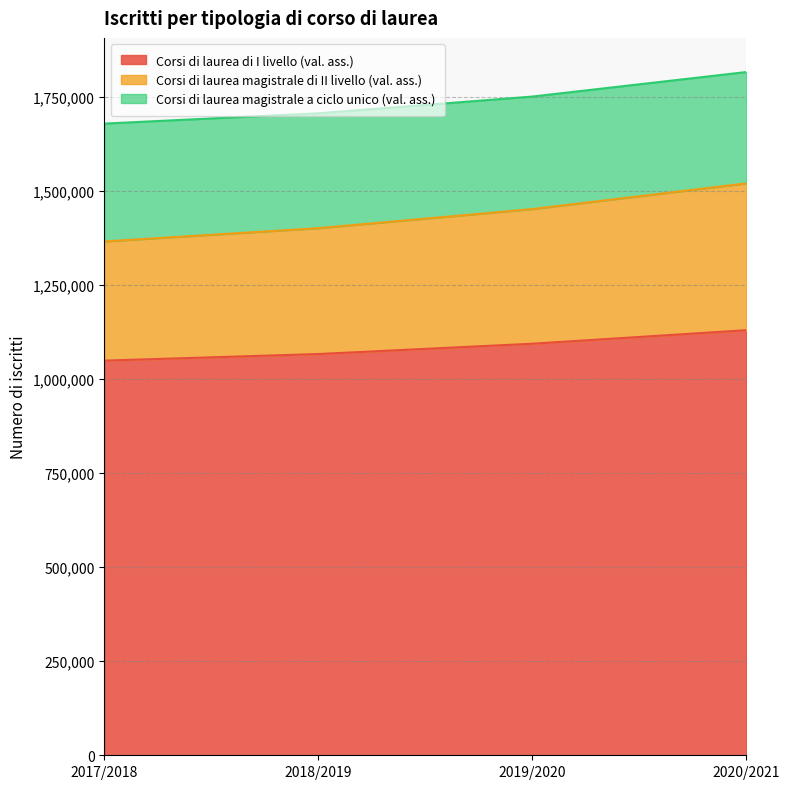

True or false: Corsi di laurea magistrale di II livello (val. ass.) has more than 0 interior local peaks.

False